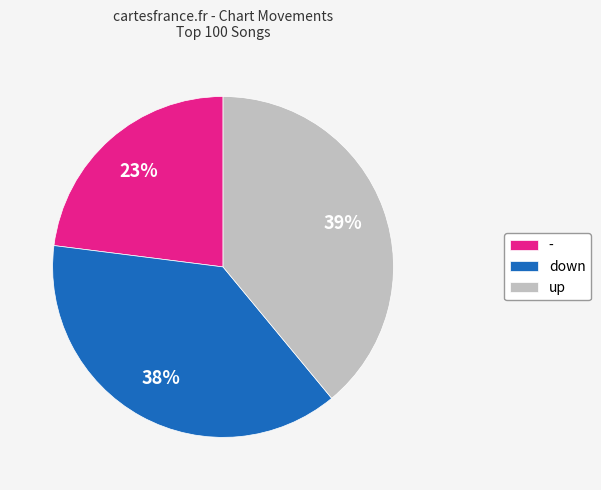

To the nearest percent, what is the difference between the largest and smallest slice percentages?

16%